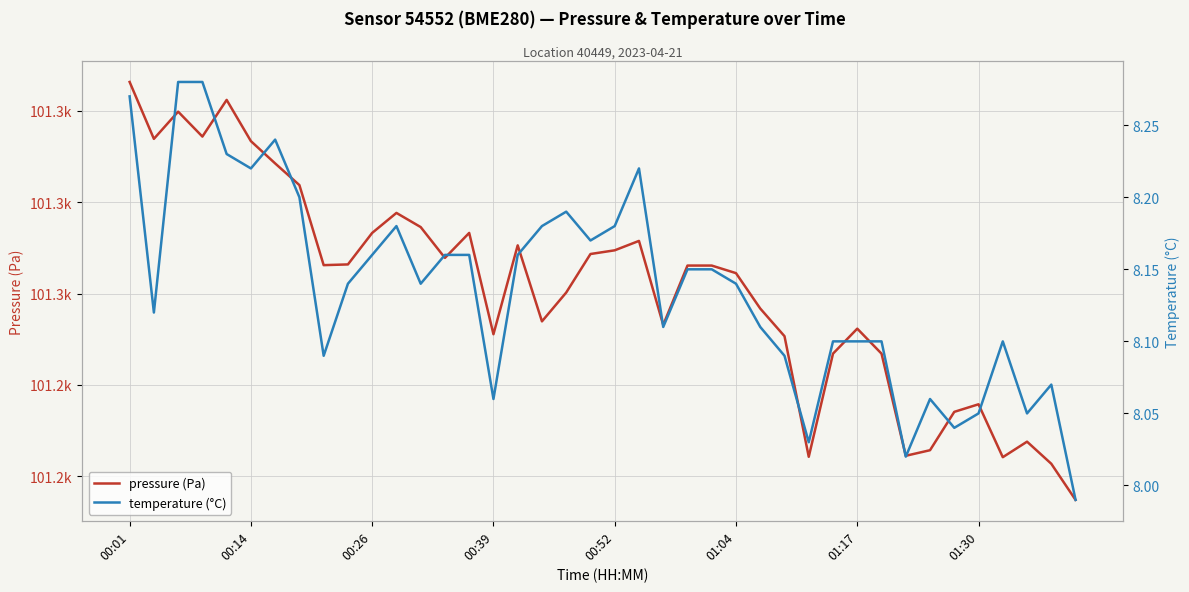

What is the difference between the maximum and second lowest values in the temperature (°C) series?

0.3